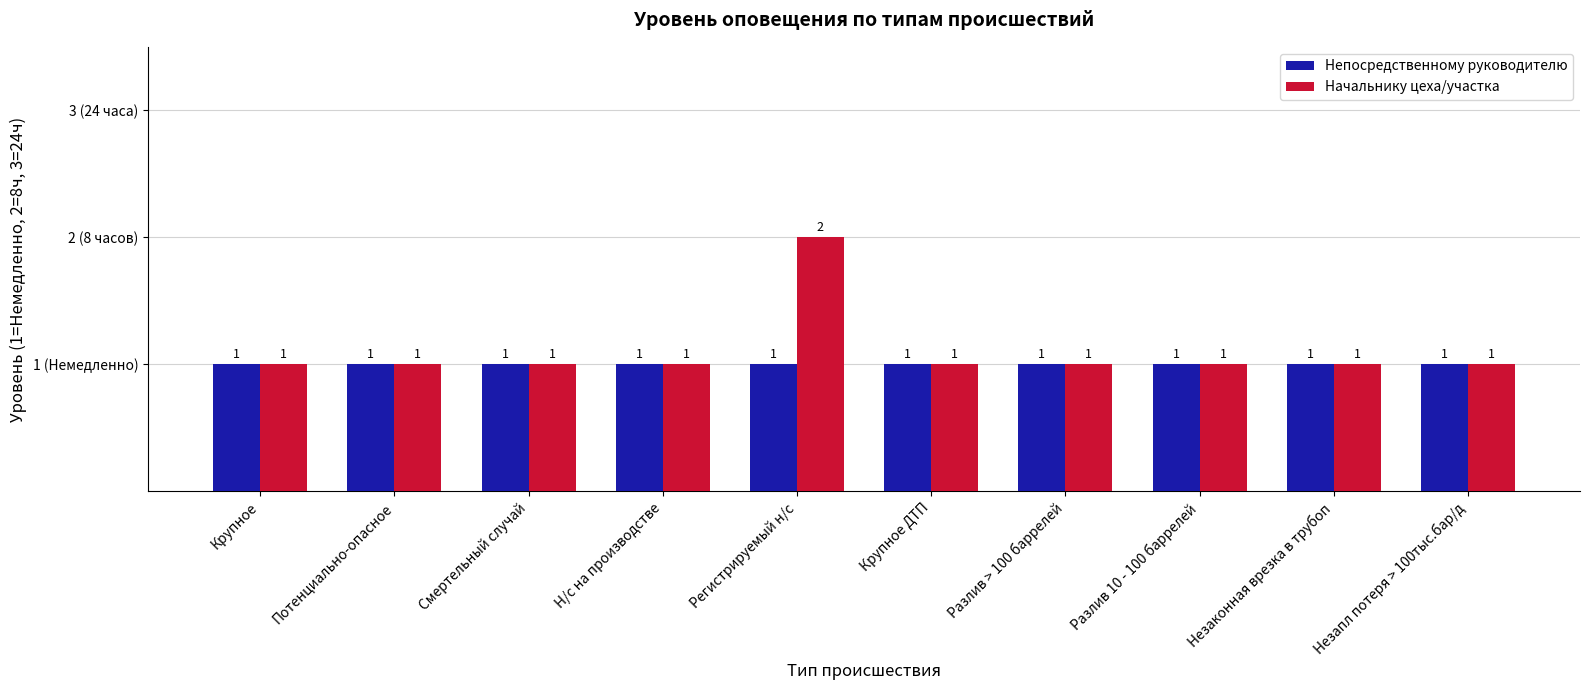

At which label does Начальнику цеха/участка reach its peak?

Регистрируемый н/с